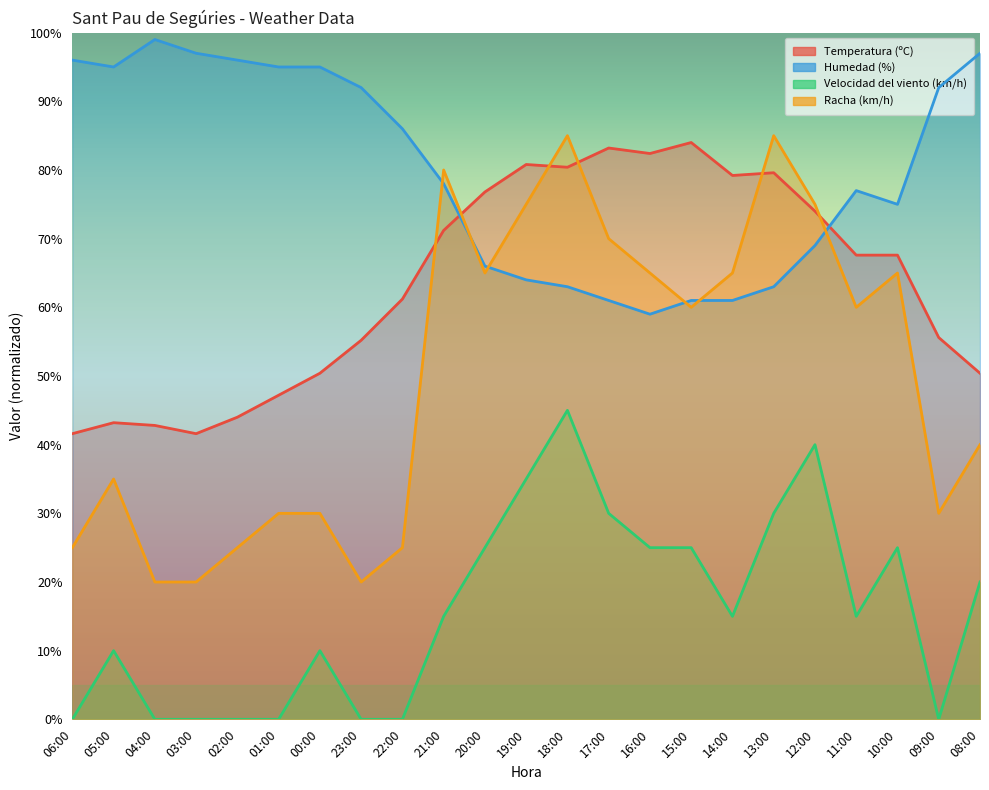

Count the Velocidad del viento (km/h) values in the range 0 to 25.

18